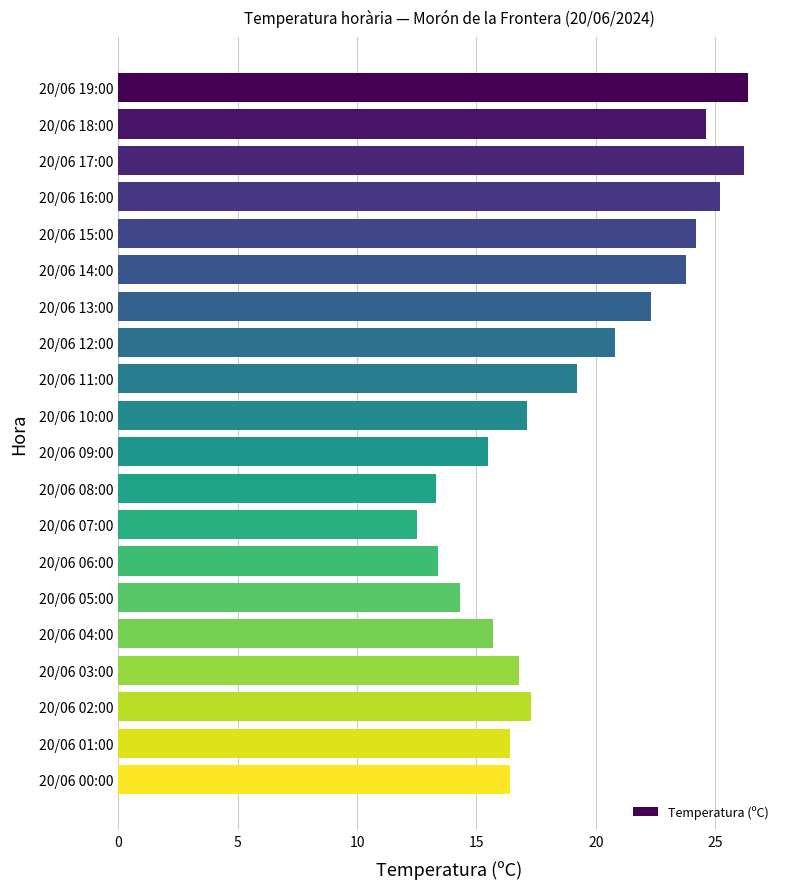

The chart shows a value of 5.3 at 20/06 08:00. True or false?

False